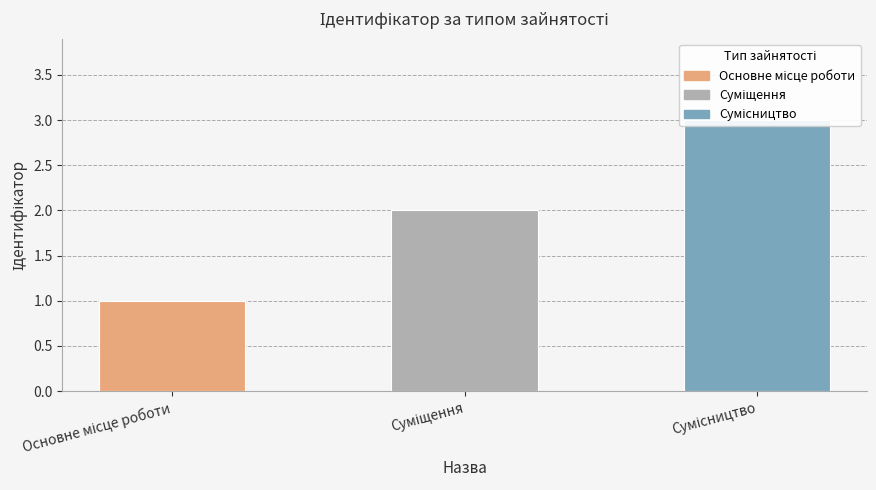

At which category does the chart reach its minimum across all series?

Основне місце роботи